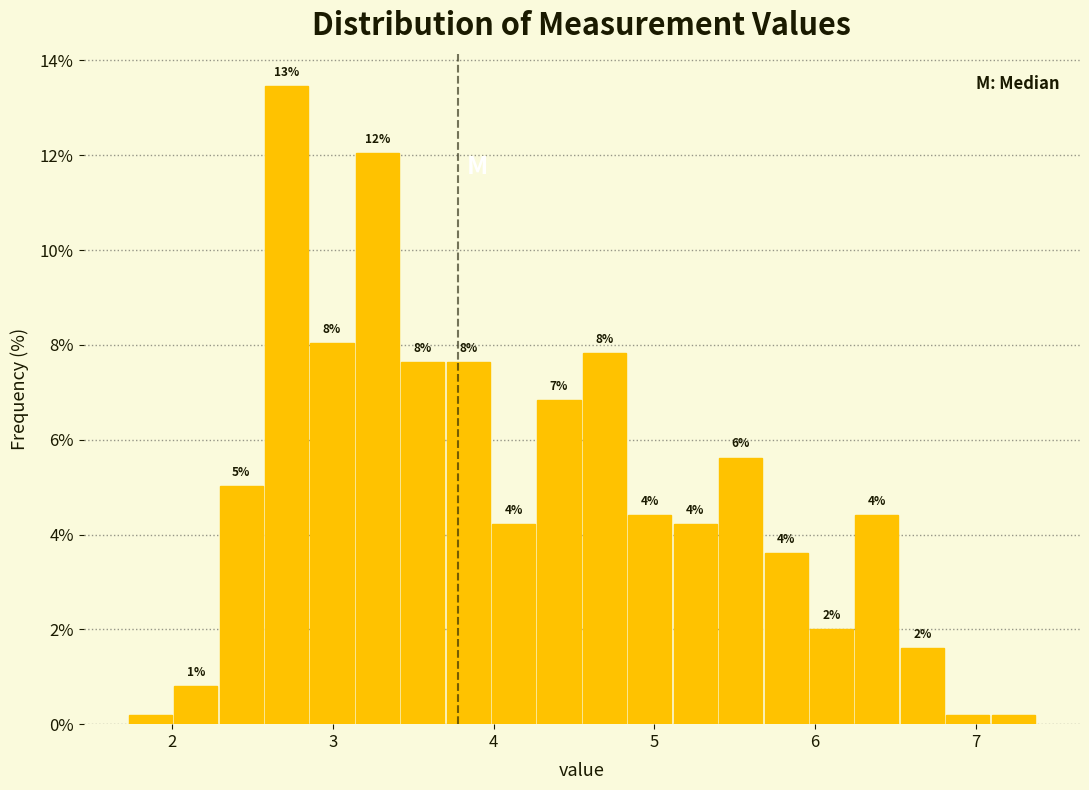

Read against the x-axis, roughly where is the centre of the tallest bar?

2.7